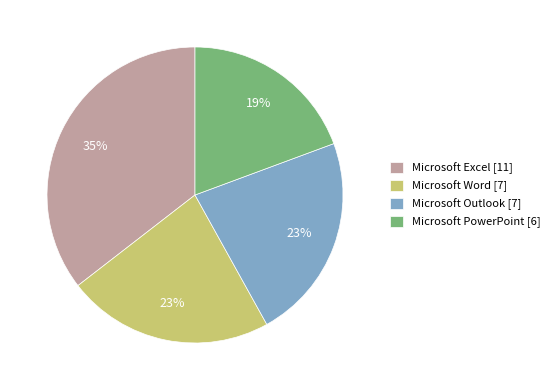

Is the sum of Microsoft PowerPoint [6] and Microsoft Excel [11] greater than half?

Yes